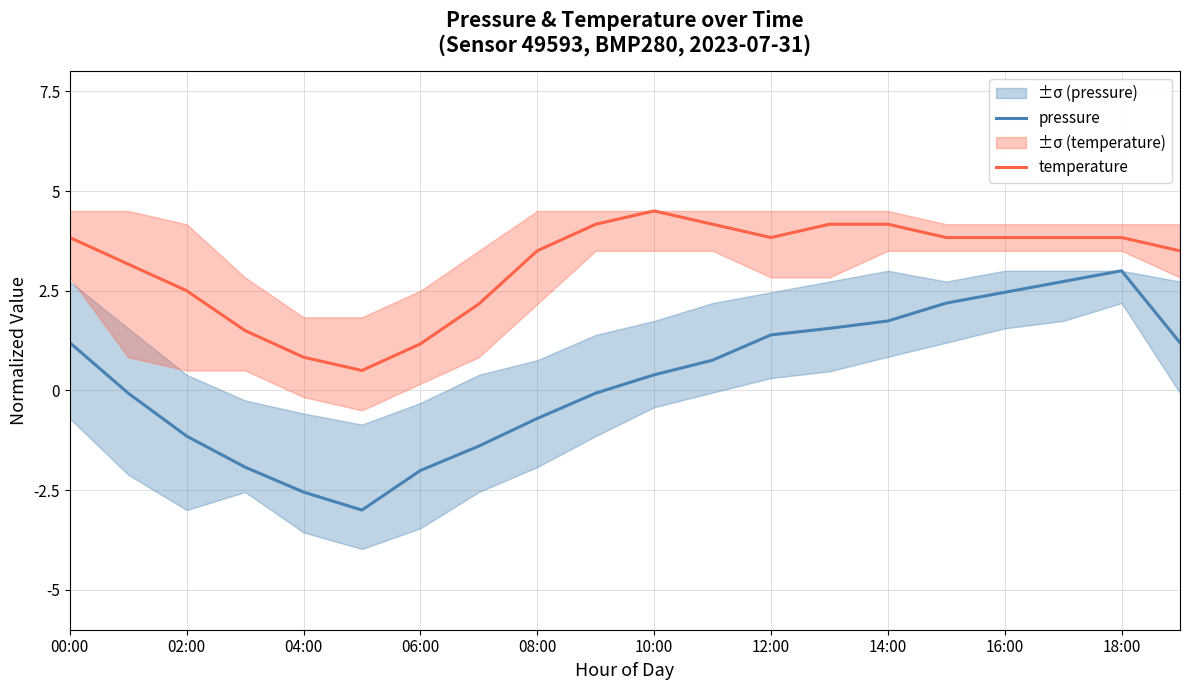

What is the minimum value for pressure?

-3.0